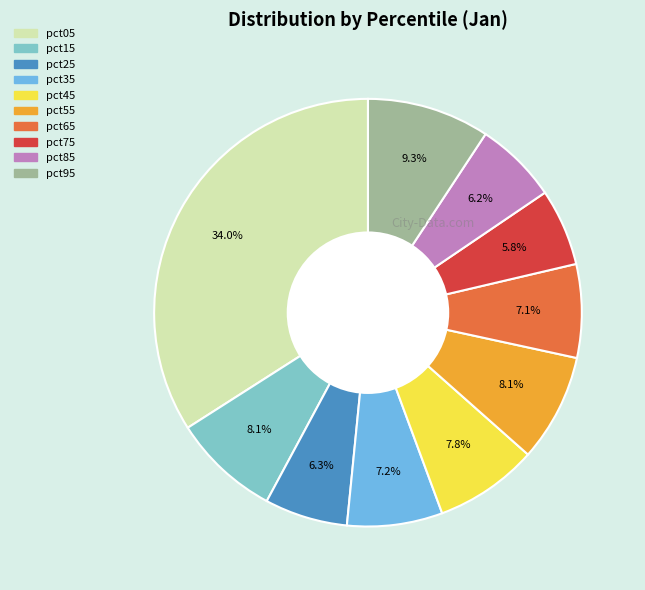

Does pct25 account for over 50% of the chart?

No